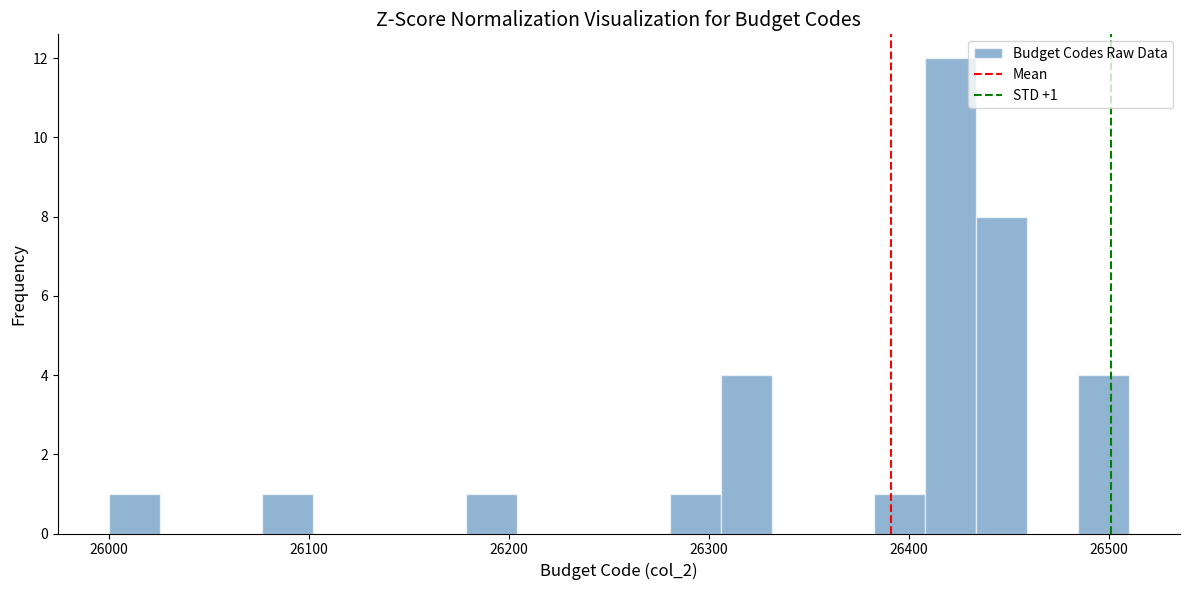

Read against the x-axis, roughly where is the centre of the tallest bar?

26420